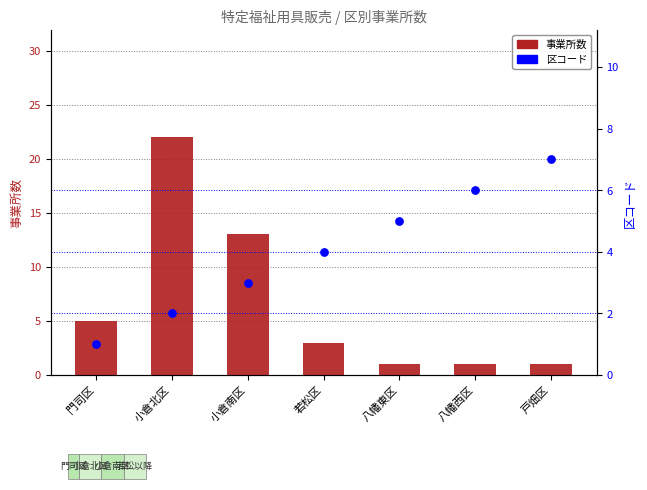

At how many categories does at least one series exceed 9?

2